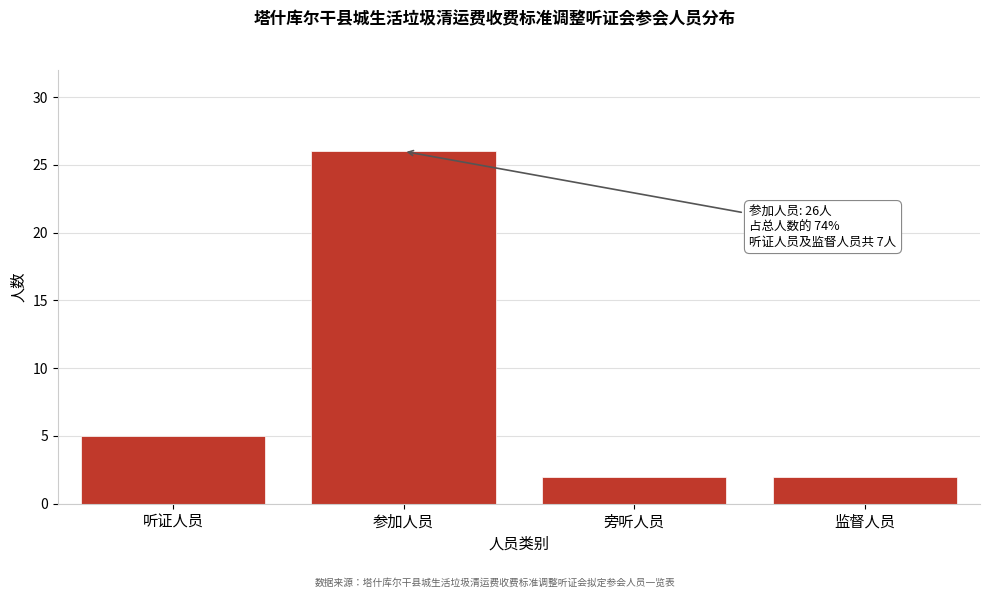

Reading right to left, what are all the values shown in this chart?

监督人员=2	旁听人员=2	参加人员=26	听证人员=5